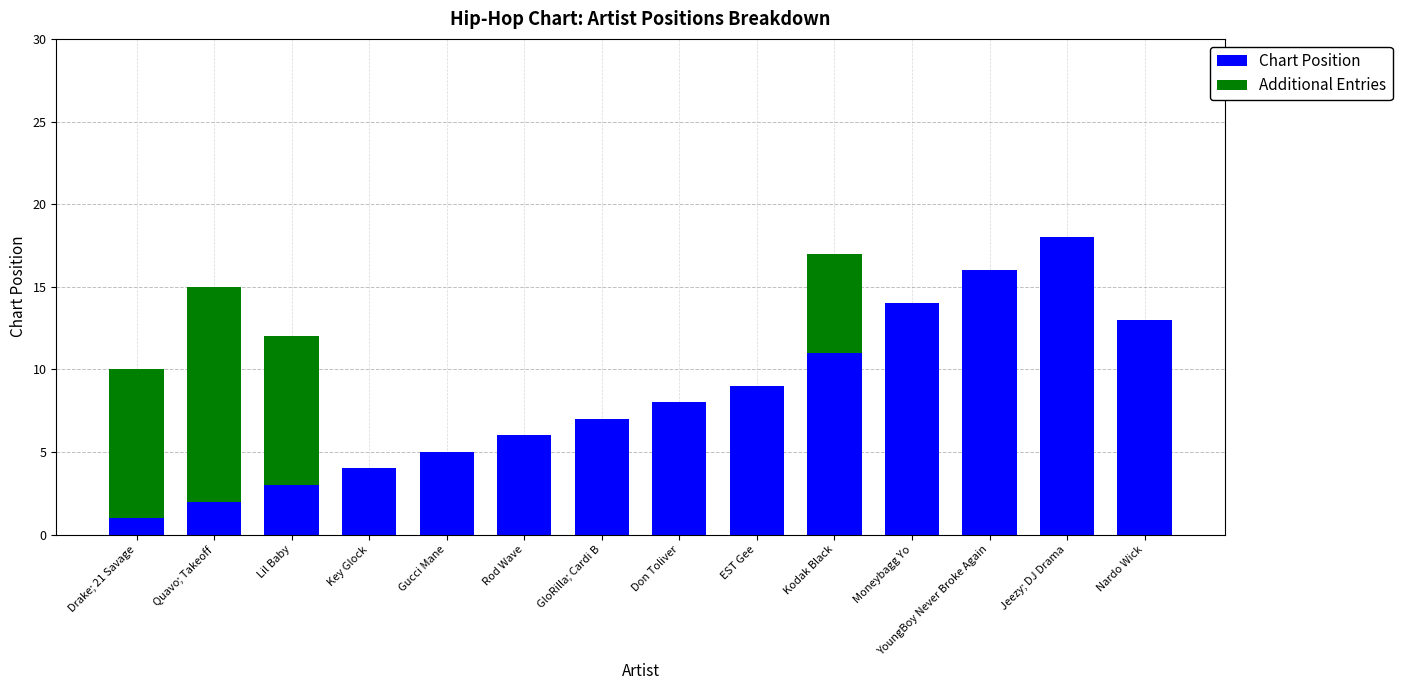

What is the total value across all series at Gucci Mane?

5